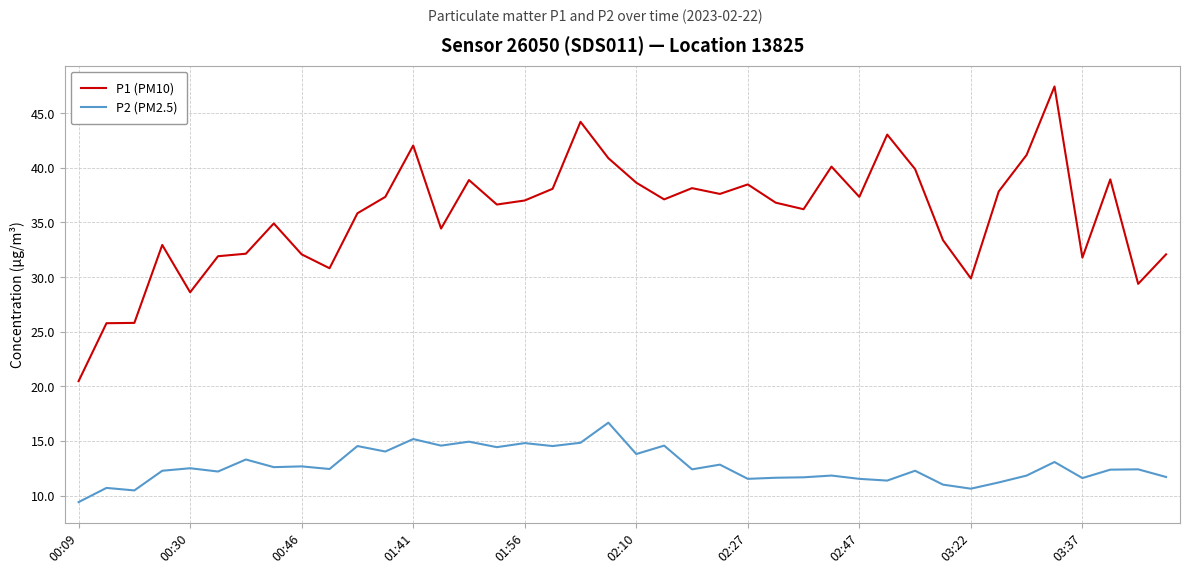

What is the minimum value shown in the chart?

9.4